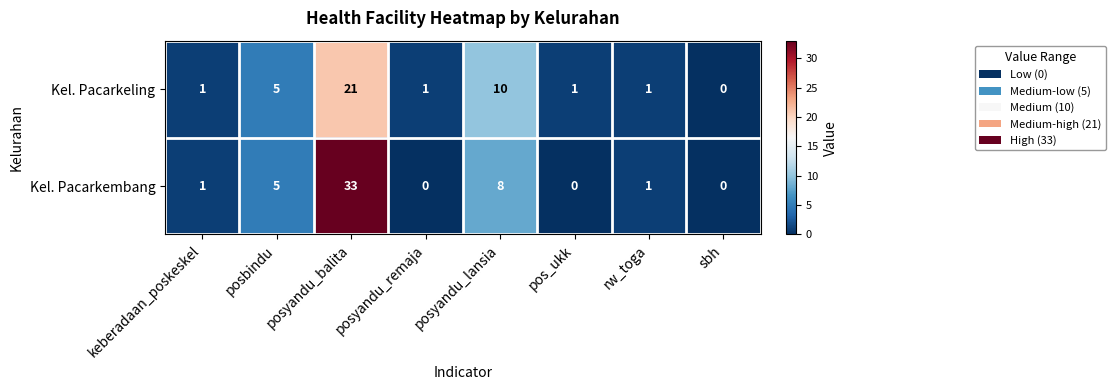

How many data points does each series have?

8